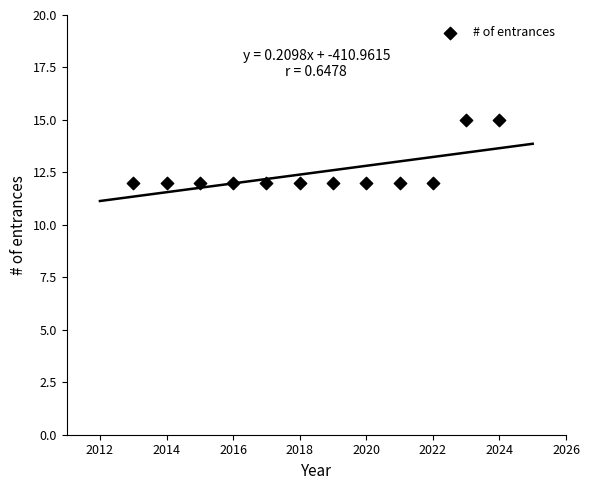

What is the average X value?

2018